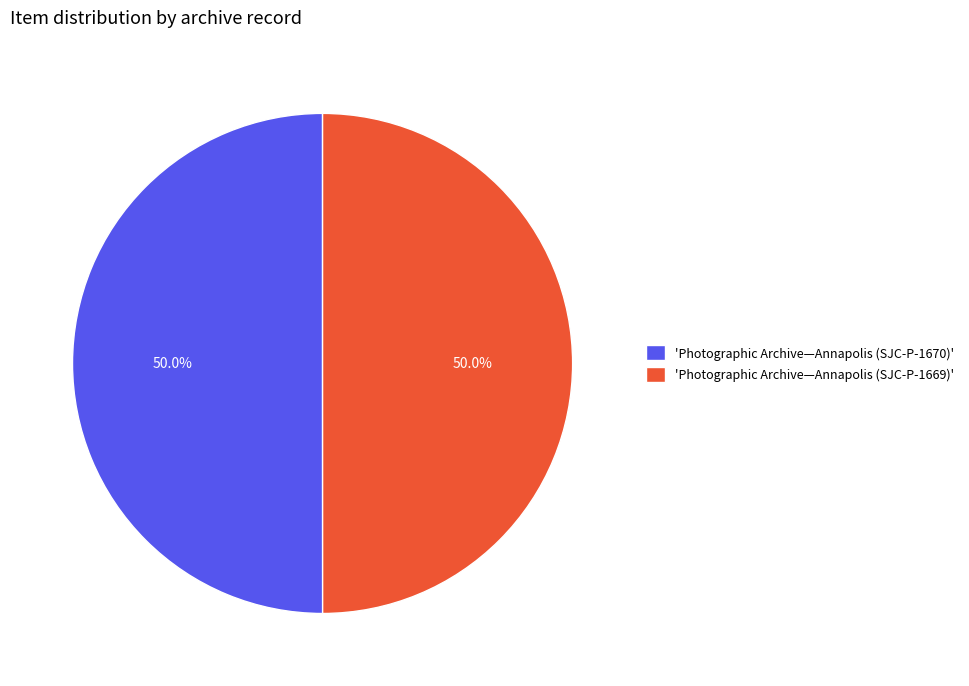

How many segments does this pie chart have?

2